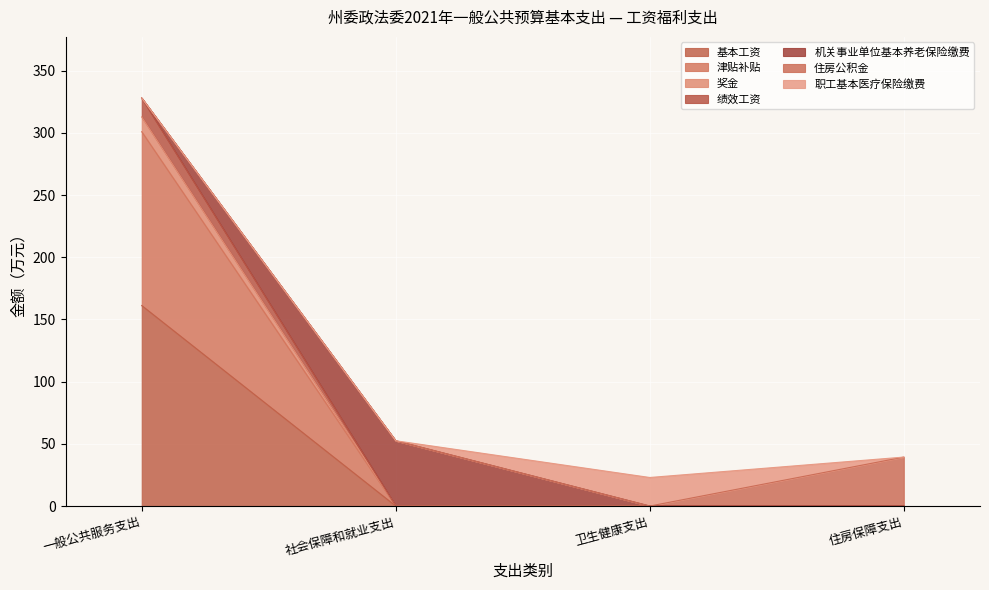

Is it true that 绩效工资 equals 0.0 at 卫生健康支出?

True